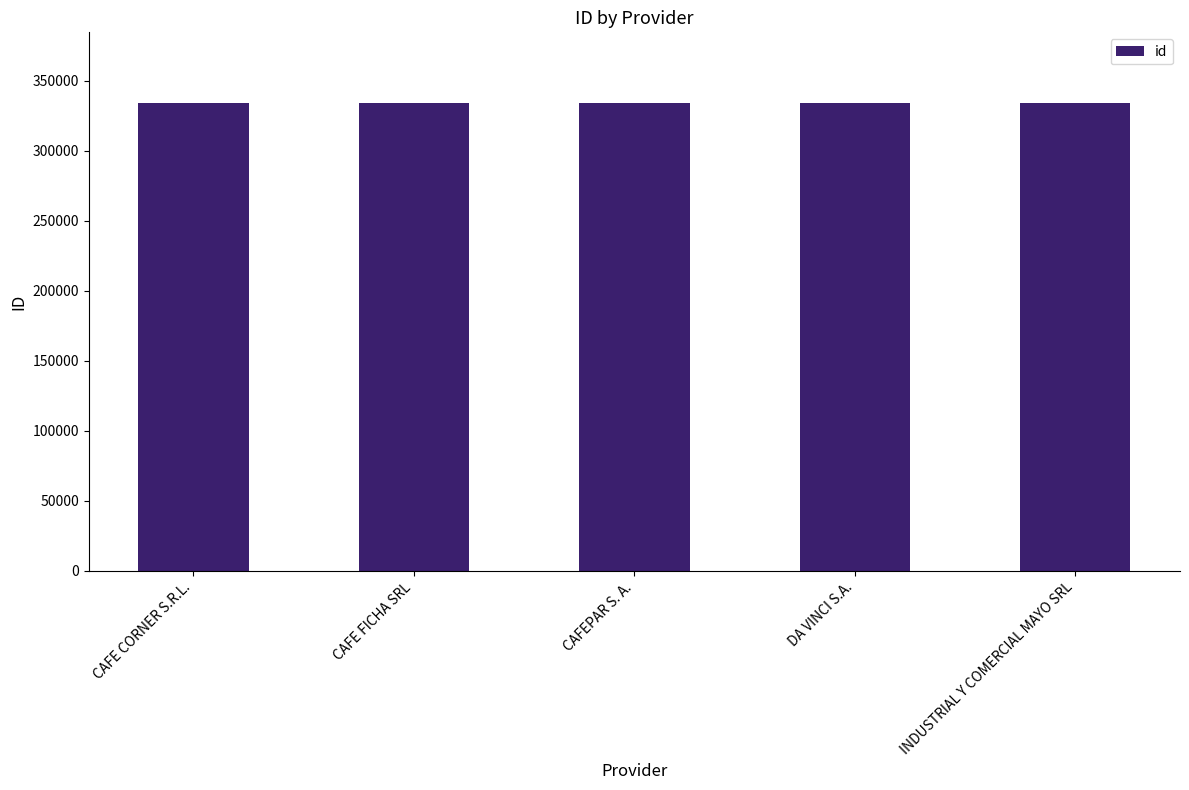

What is the maximum value shown in the chart?

334330